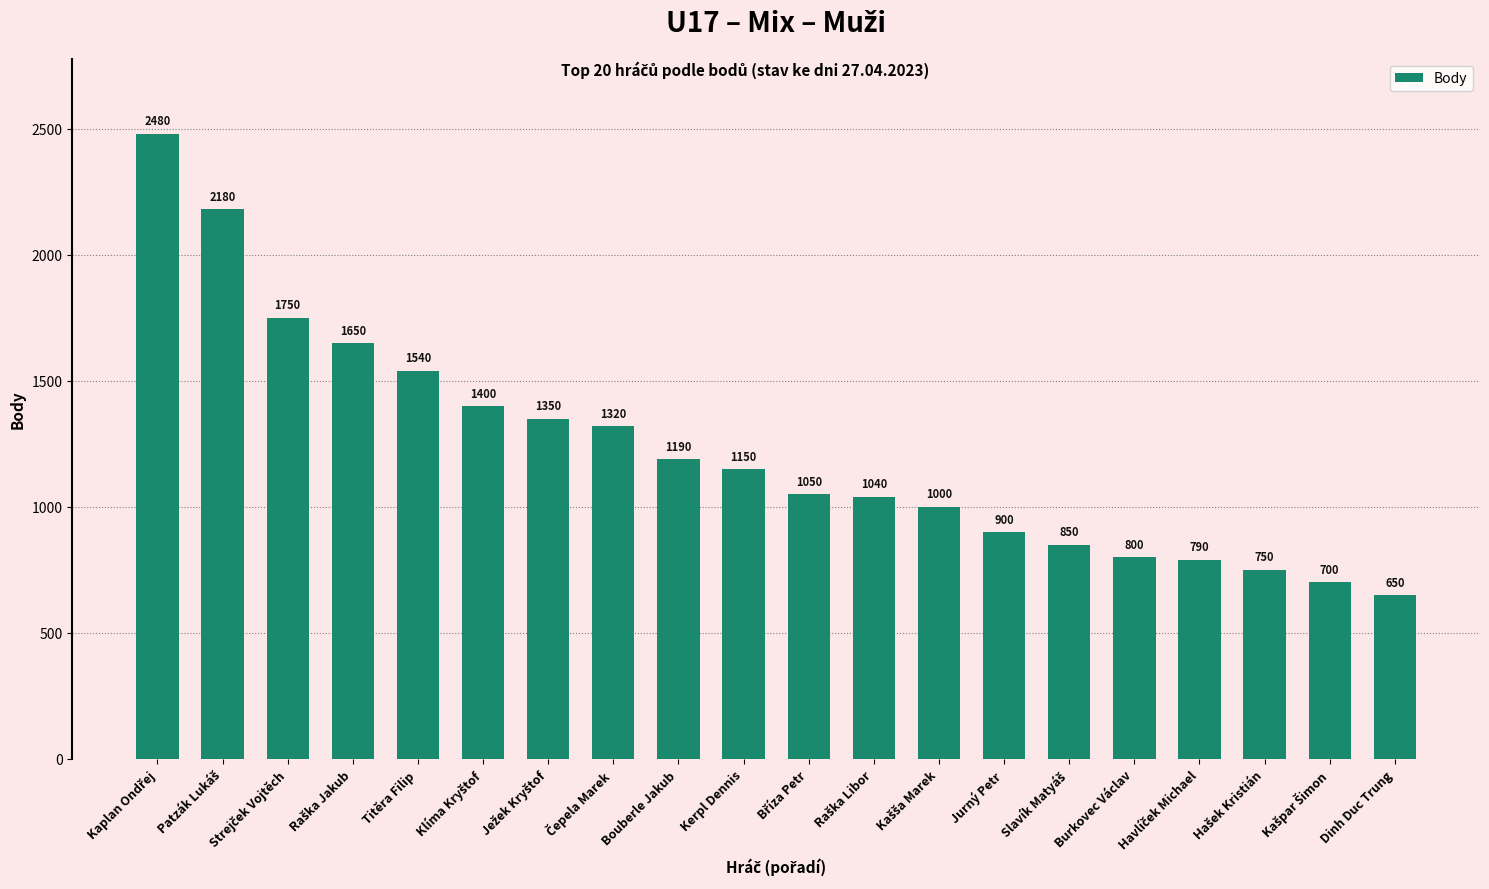

What is the label of the 7th bar from the right?

Jurný Petr